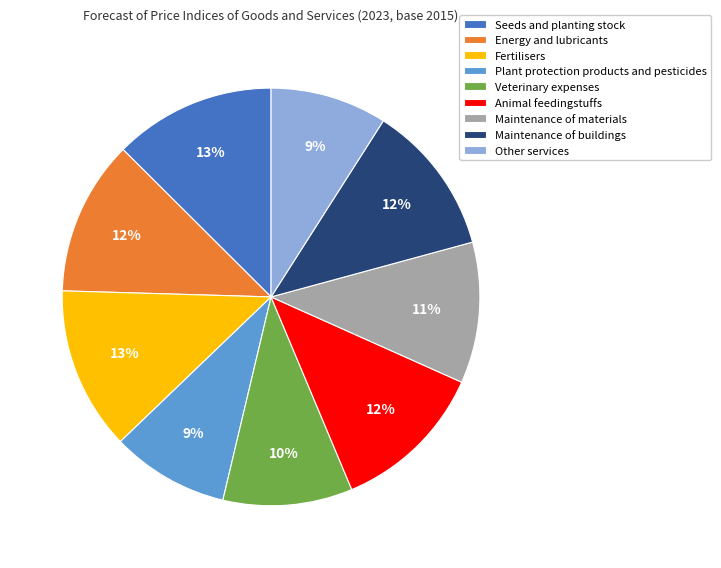

Does any single category account for the majority?

No